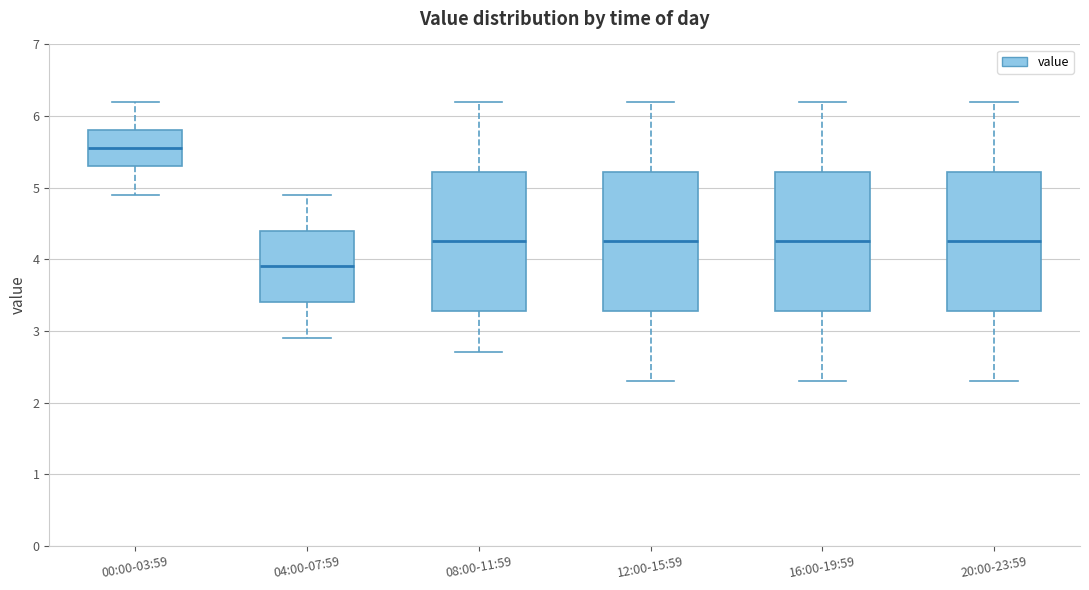

Which box has the lowest median line?

04:00-07:59